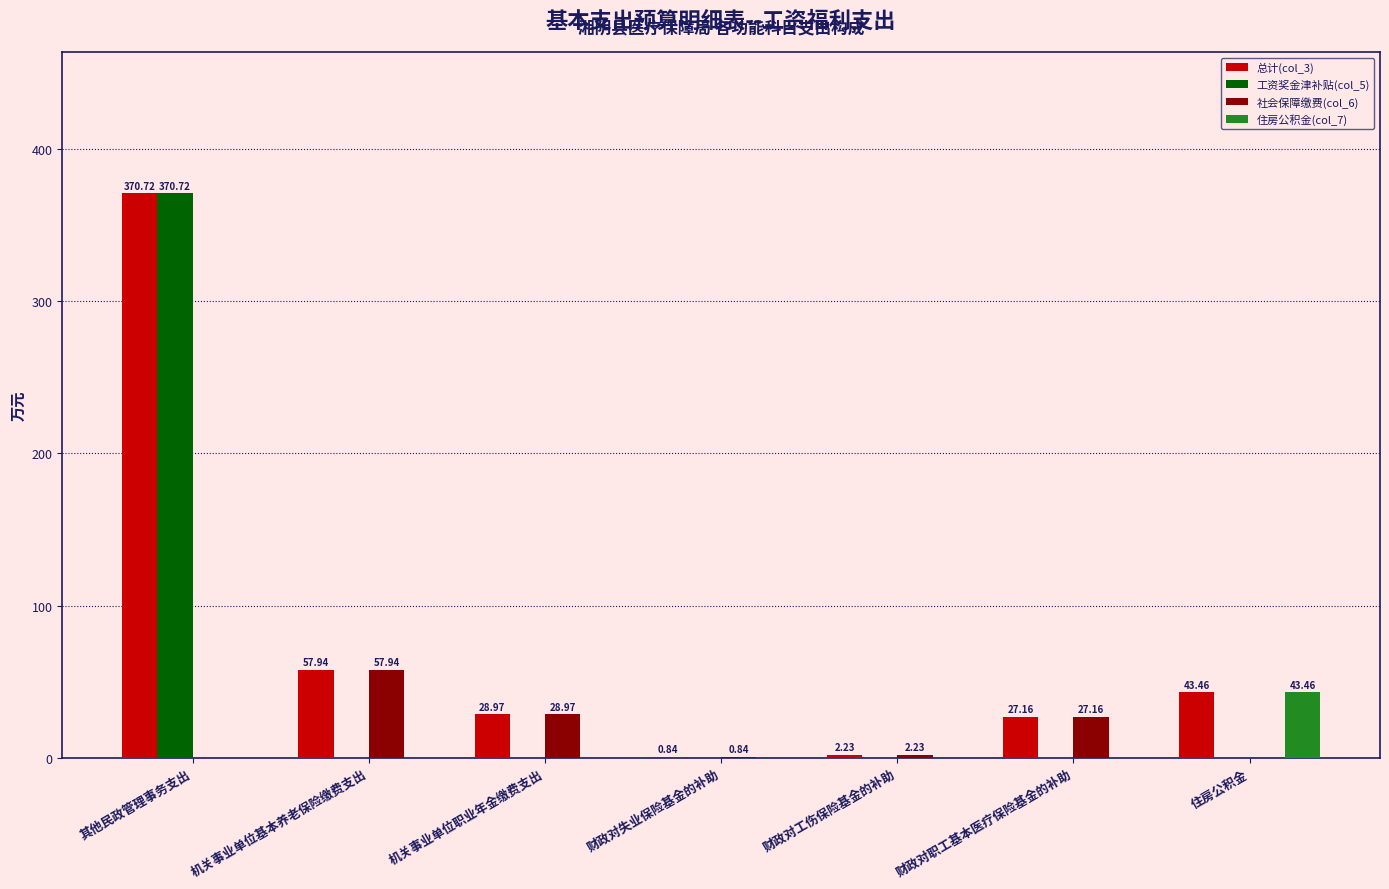

Which series has the largest total across all categories?

总计(col_3)